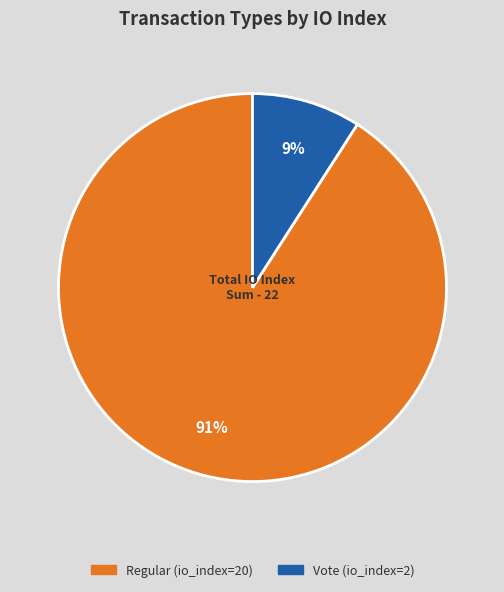

Combined, do Vote (io_index=2) and Regular (io_index=20) account for over 50%?

Yes